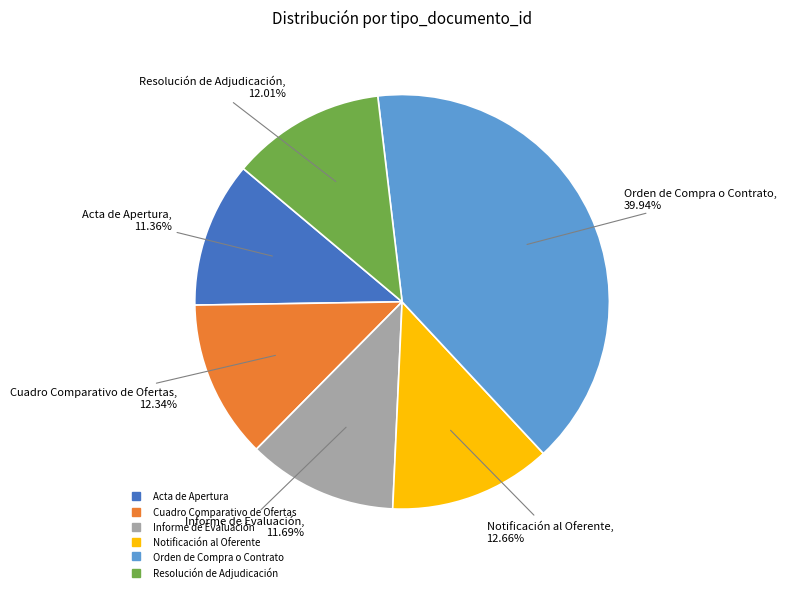

To the nearest percent, what percentage of the pie is Notificación al Oferente?

13%